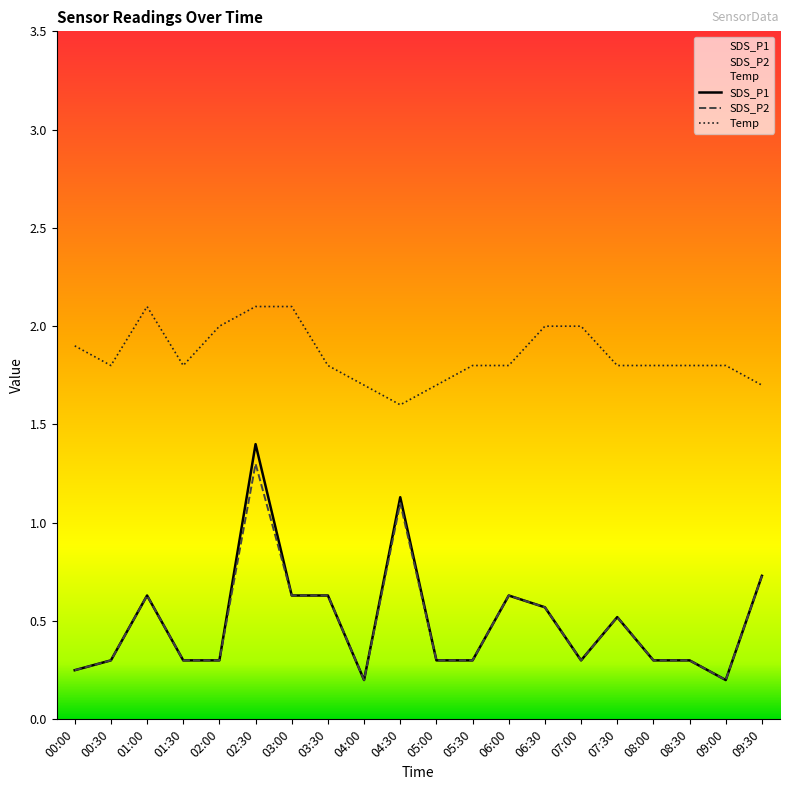

What is the difference between the maximum and minimum values in the SDS_P2 series?

1.1